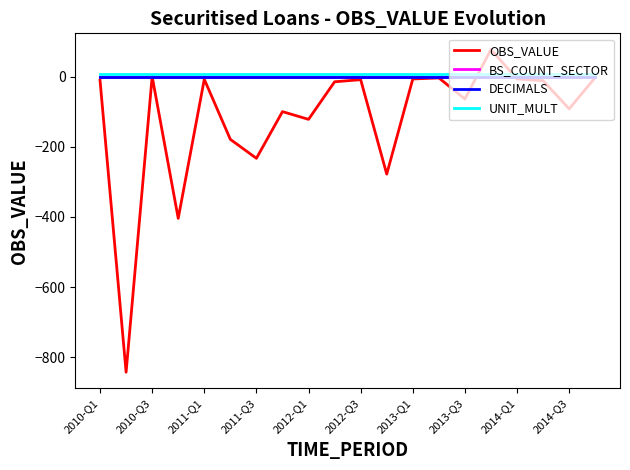

True or false: DECIMALS and UNIT_MULT cross at least once.

False